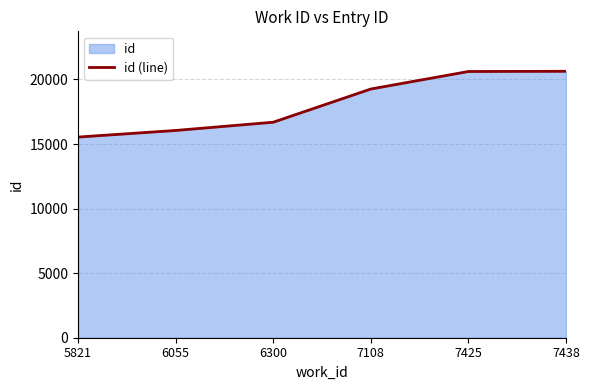

The chart shows a value of 36648 at 7438. True or false?

False